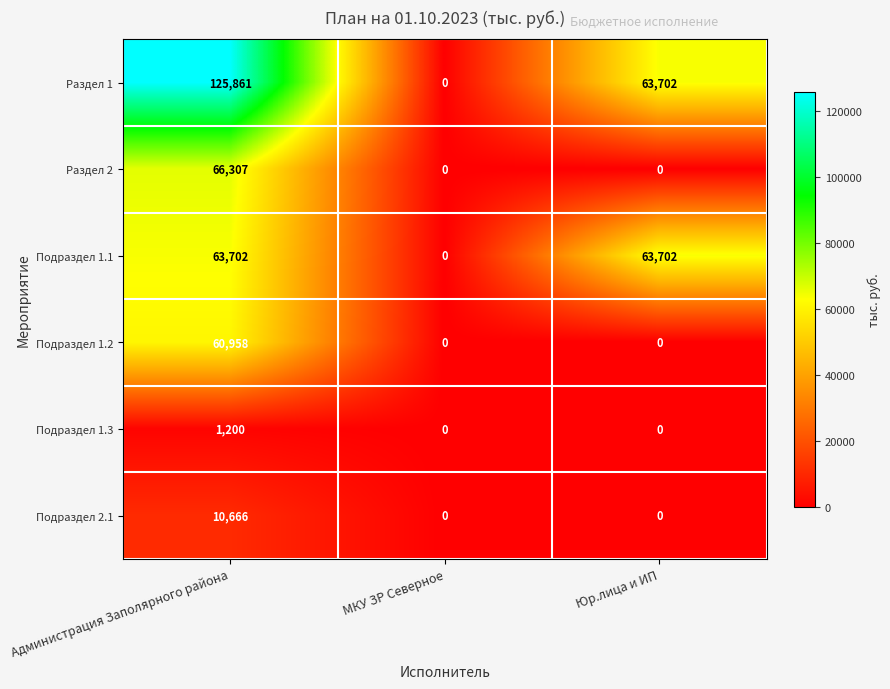

How many Подраздел 1.1 values are between 0 and 63702?

3